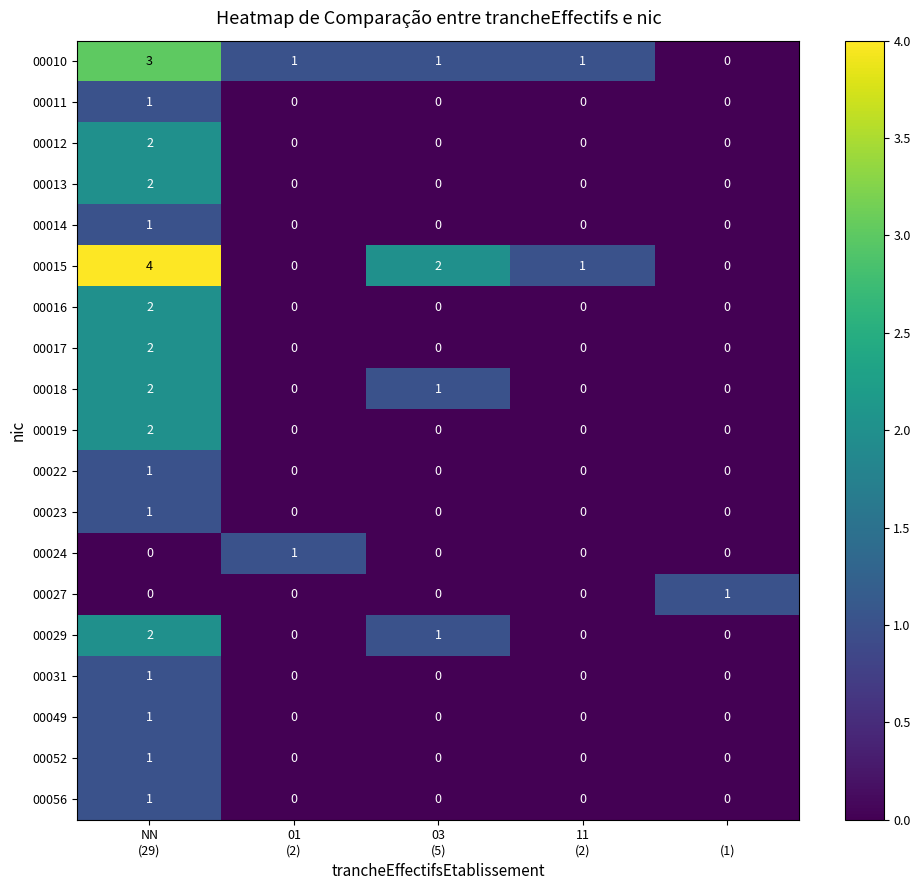

What is the sum of all 00015 values?

7